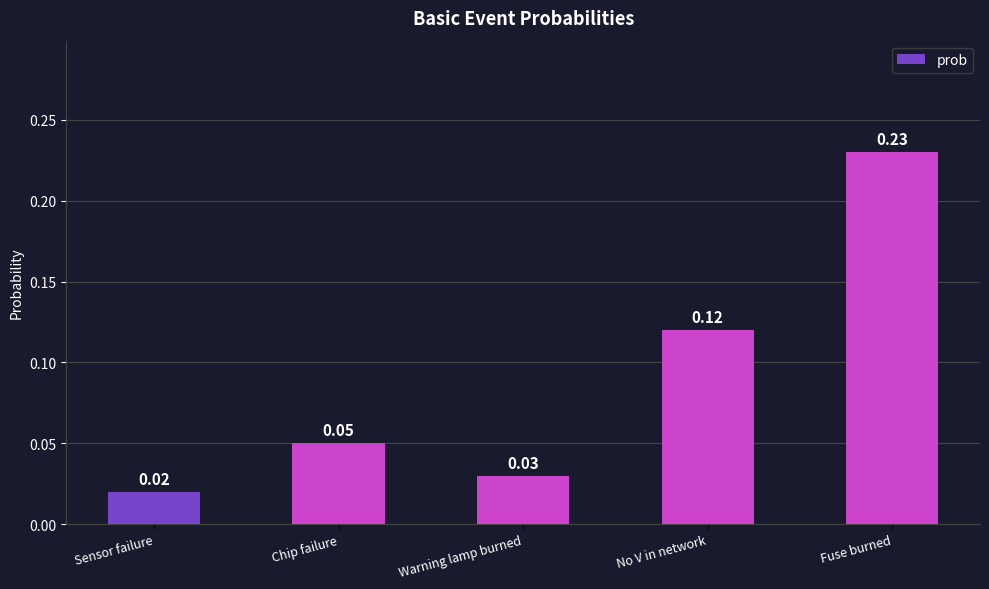

What is the label of the 4th bar from the left?

No V in network